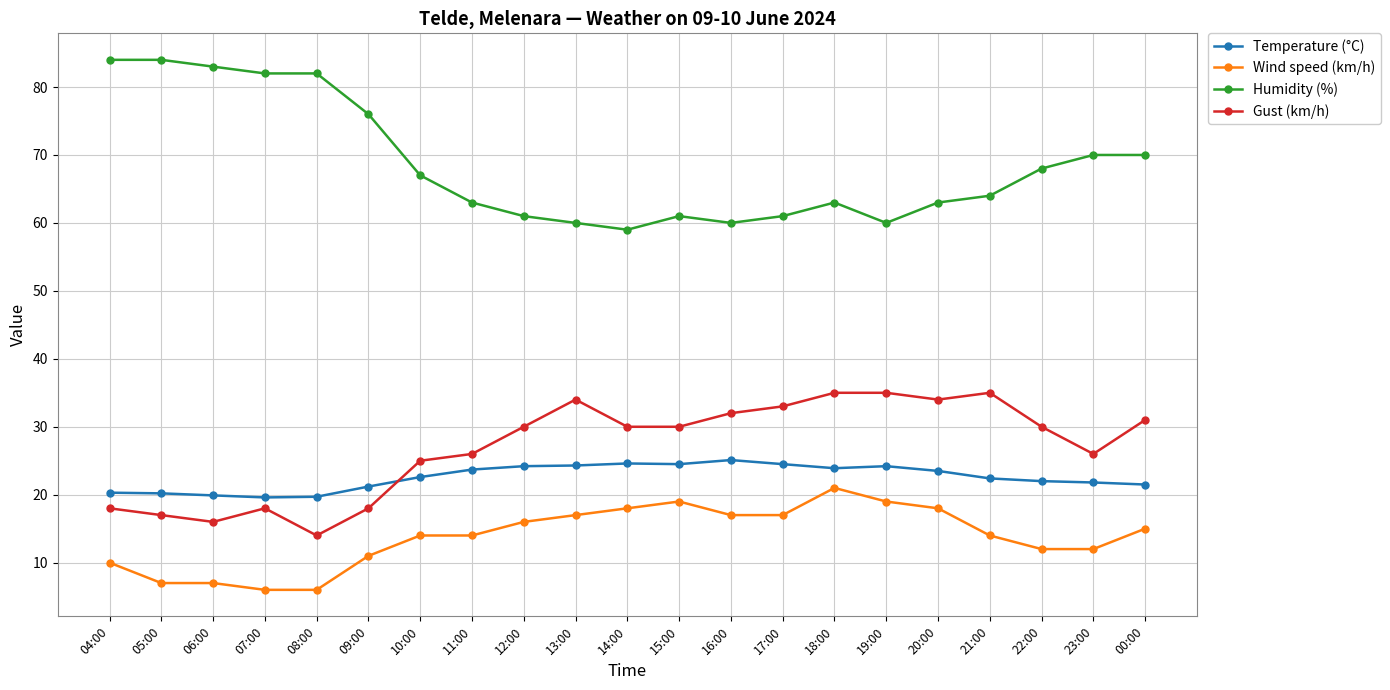

List the series in order of their peak value, highest first.

Humidity (%), Gust (km/h), Temperature (°C), Wind speed (km/h)